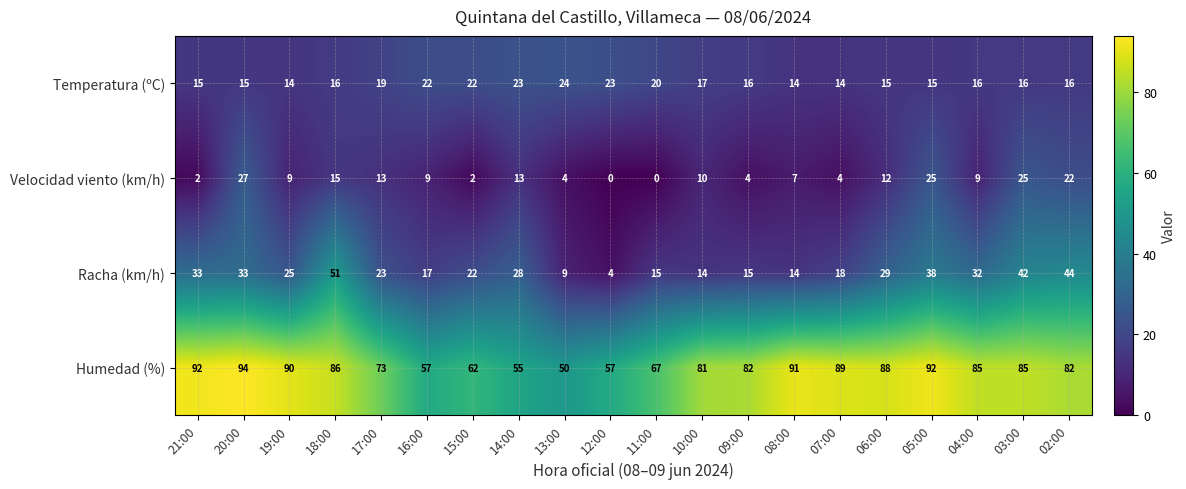

Rank the series at 18:00 from lowest to highest value.

Velocidad viento (km/h), Temperatura (ºC), Racha (km/h), Humedad (%)